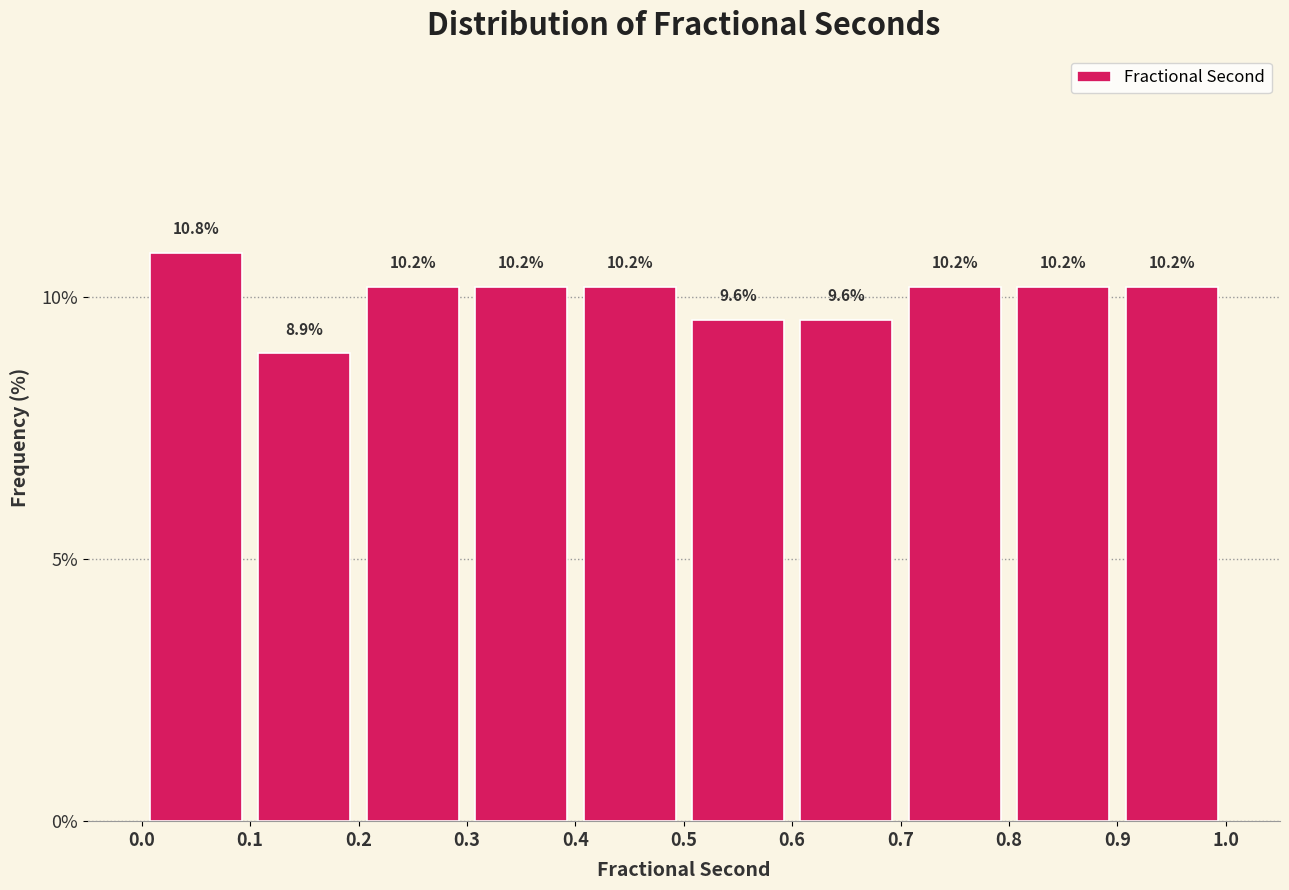

Which range on the x-axis has the tallest bar?

0.0 to 0.1